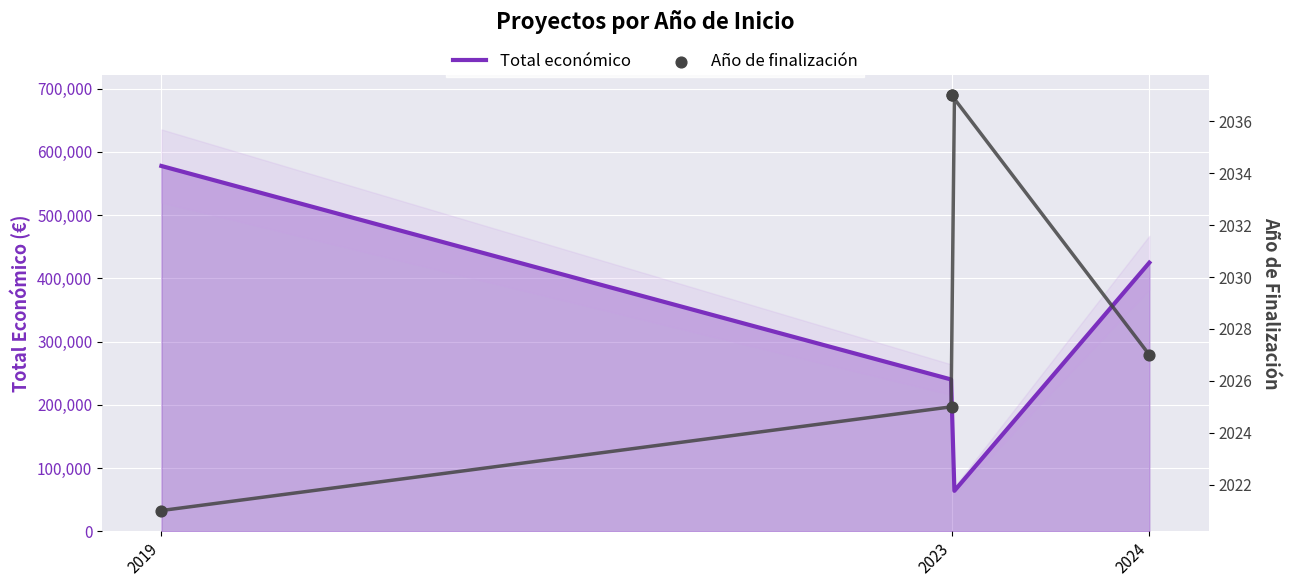

Between 2023 and 2023, which is larger?

2023